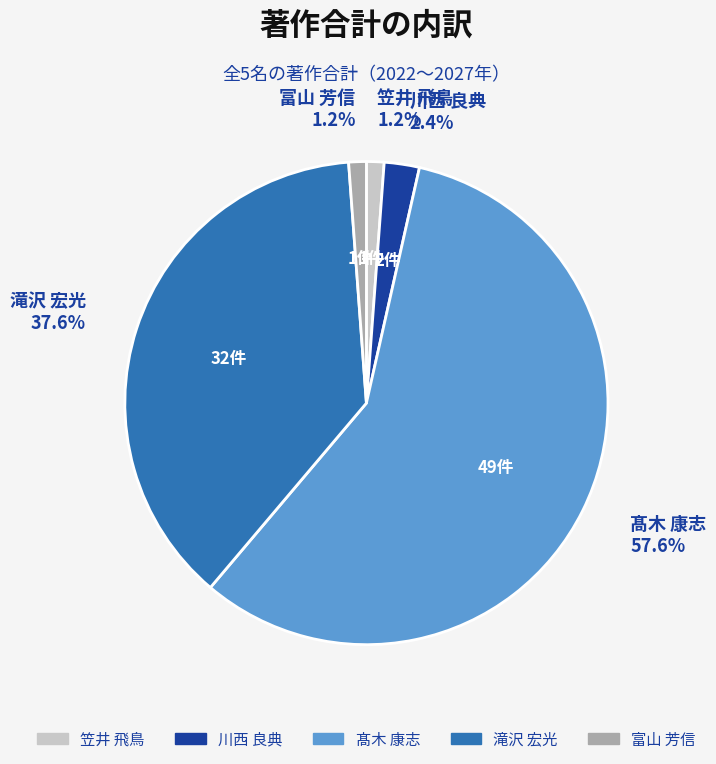

Which has a higher value, 髙木 康志 or 笠井 飛鳥?

髙木 康志